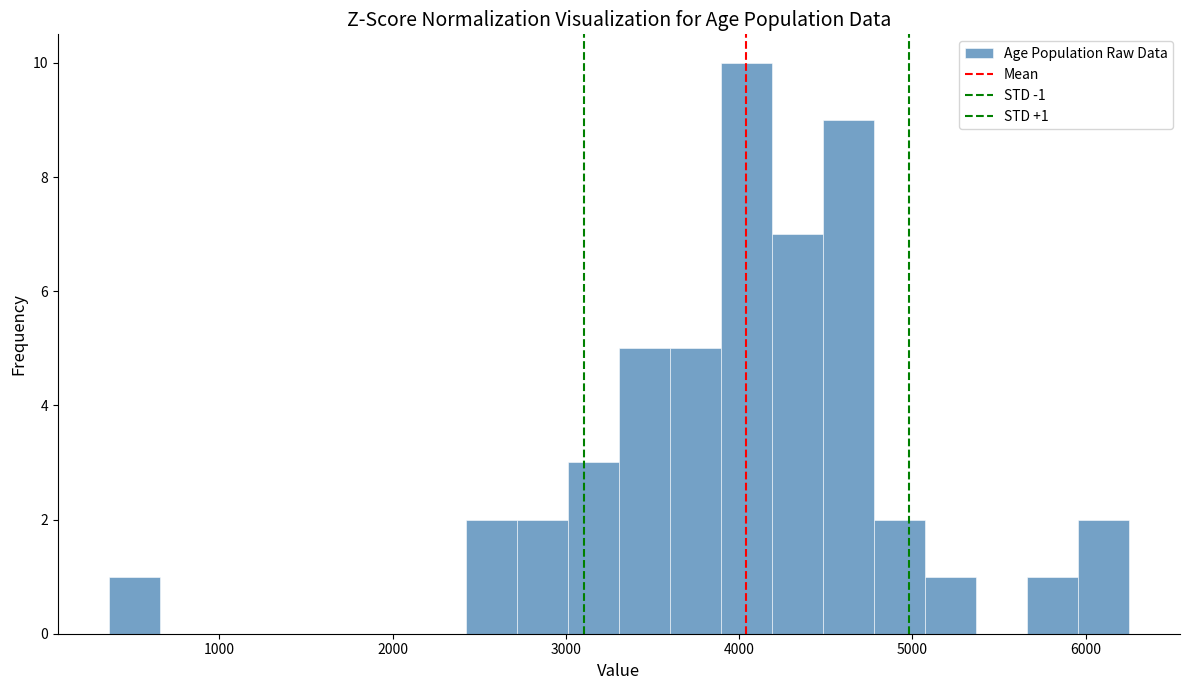

Around what value on the x-axis is the tallest bar? Give the approximate position of its centre, as read against the axis.

4000